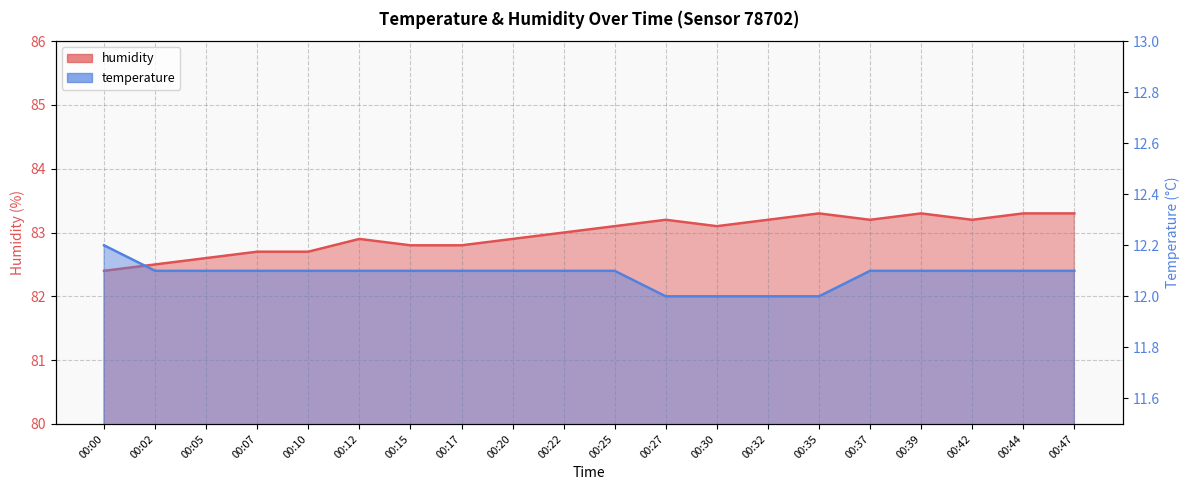

Reading right to left, transcribe all the data shown in this chart.

temperature: 00:47=12.1	00:44=12.1	00:42=12.1	00:39=12.1	00:37=12.1	00:35=12.0	00:32=12.0	00:30=12.0	00:27=12.0	00:25=12.1	00:22=12.1	00:20=12.1	00:17=12.1	00:15=12.1	00:12=12.1	00:10=12.1	00:07=12.1	00:05=12.1	00:02=12.1	00:00=12.2
humidity: 00:47=83.3	00:44=83.3	00:42=83.2	00:39=83.3	00:37=83.2	00:35=83.3	00:32=83.2	00:30=83.1	00:27=83.2	00:25=83.1	00:22=83.0	00:20=82.9	00:17=82.8	00:15=82.8	00:12=82.9	00:10=82.7	00:07=82.7	00:05=82.6	00:02=82.5	00:00=82.4